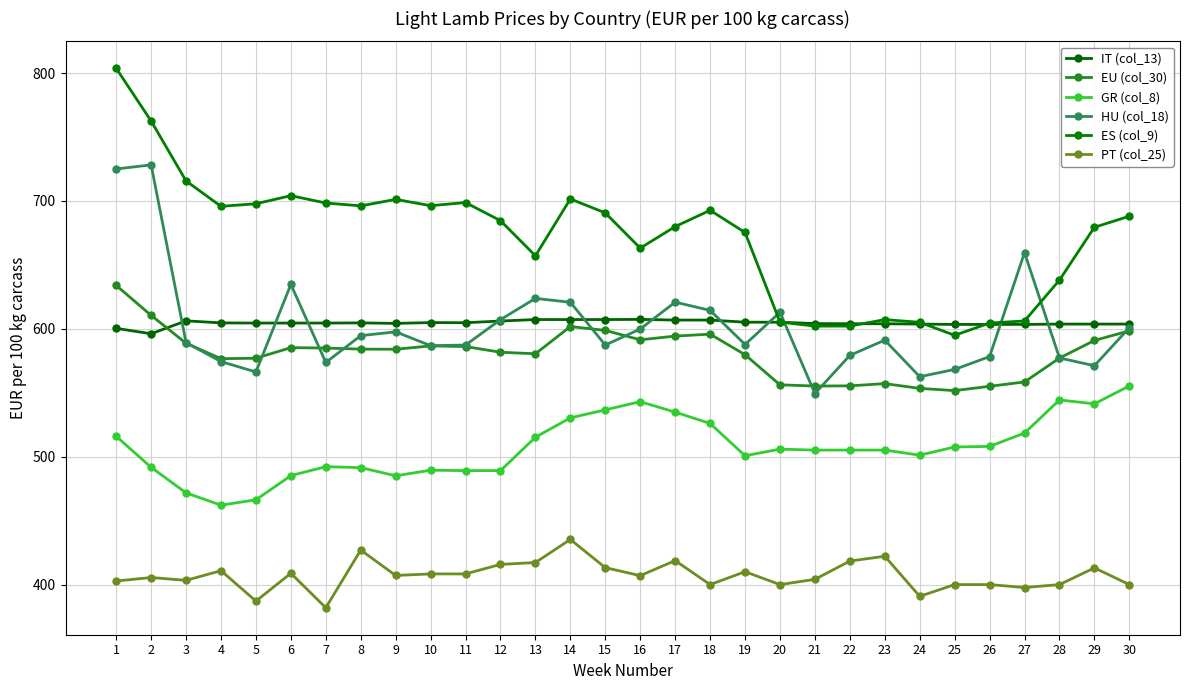

Is this an area chart (filled region under the line)?

No